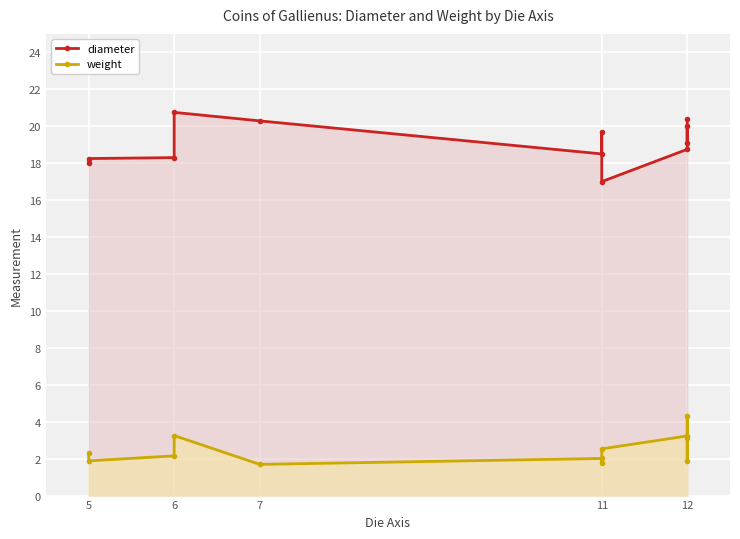

True or false: weight and diameter intersect in this chart.

False